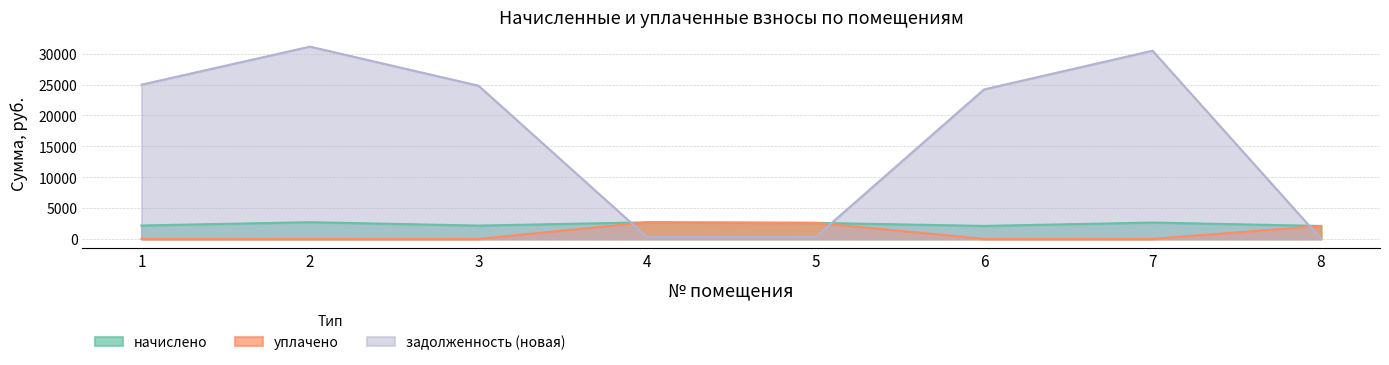

Between 2 and 4, which is larger?

2